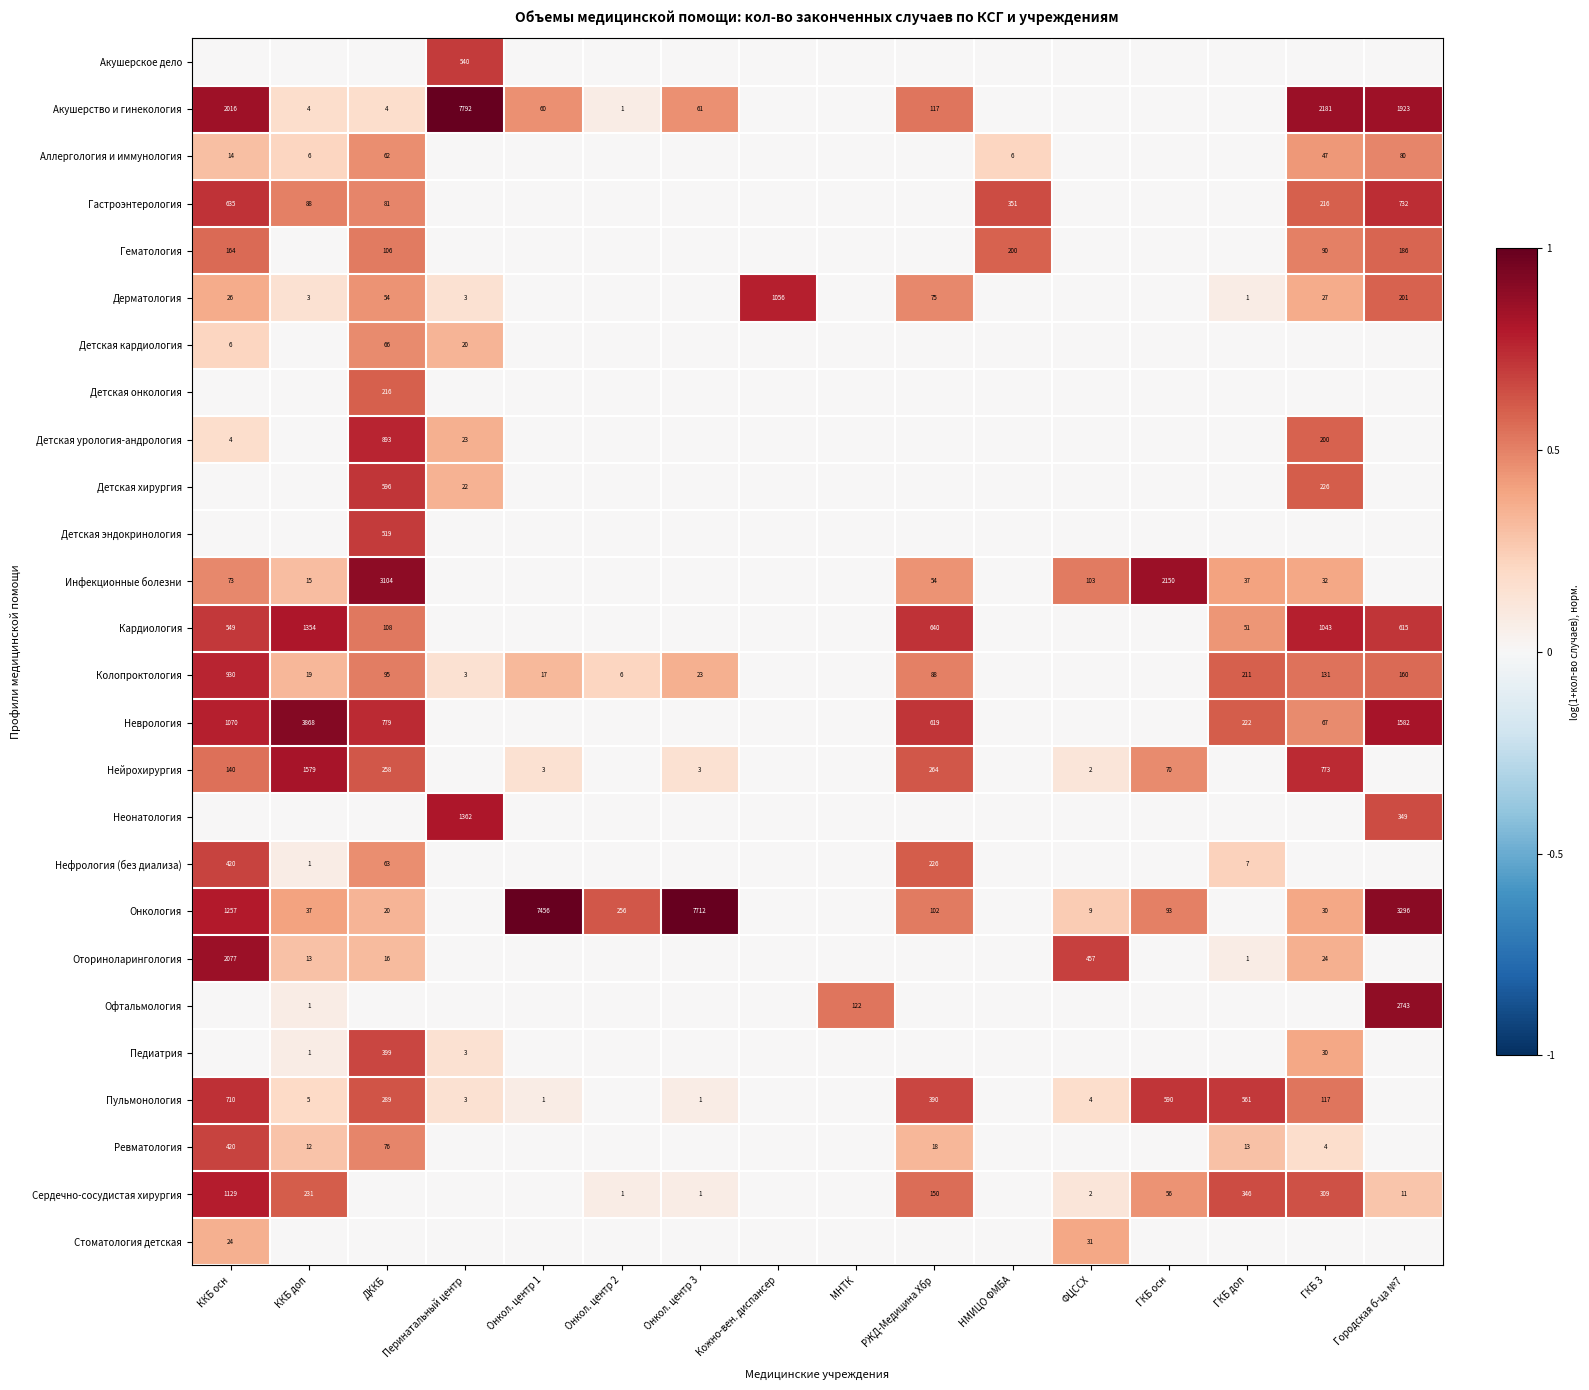

How many values in the Стоматология детская series exceed 0?

2